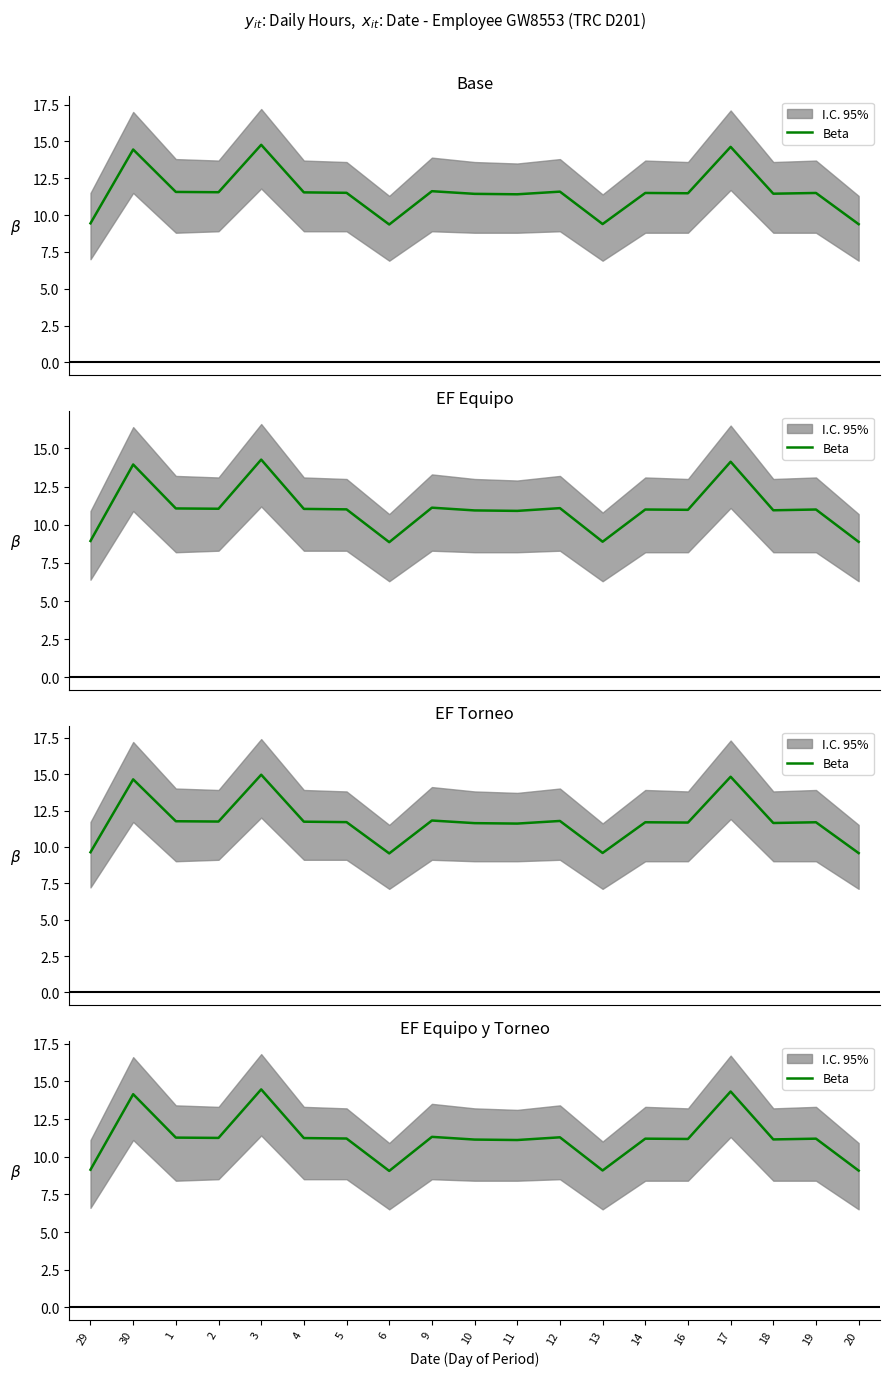

True or false: the data has more than 1 interior local peaks.

True